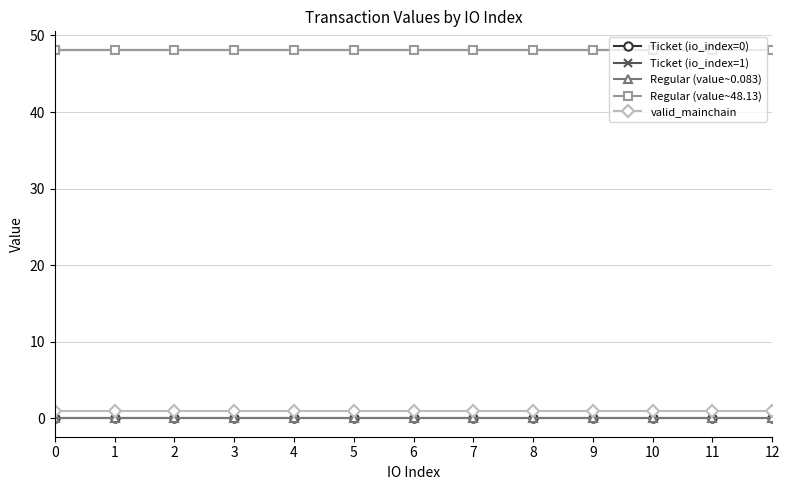

Is this an area chart (filled region under the line)?

No